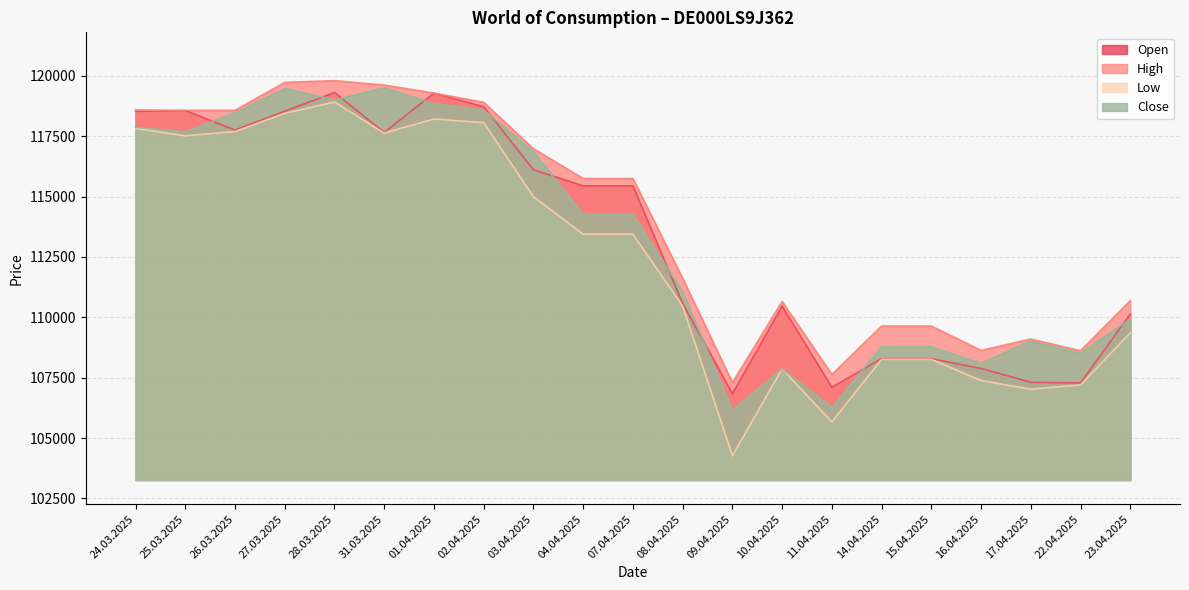

Rank the series by their maximum value, from lowest to highest.

Low, Open, Close, High